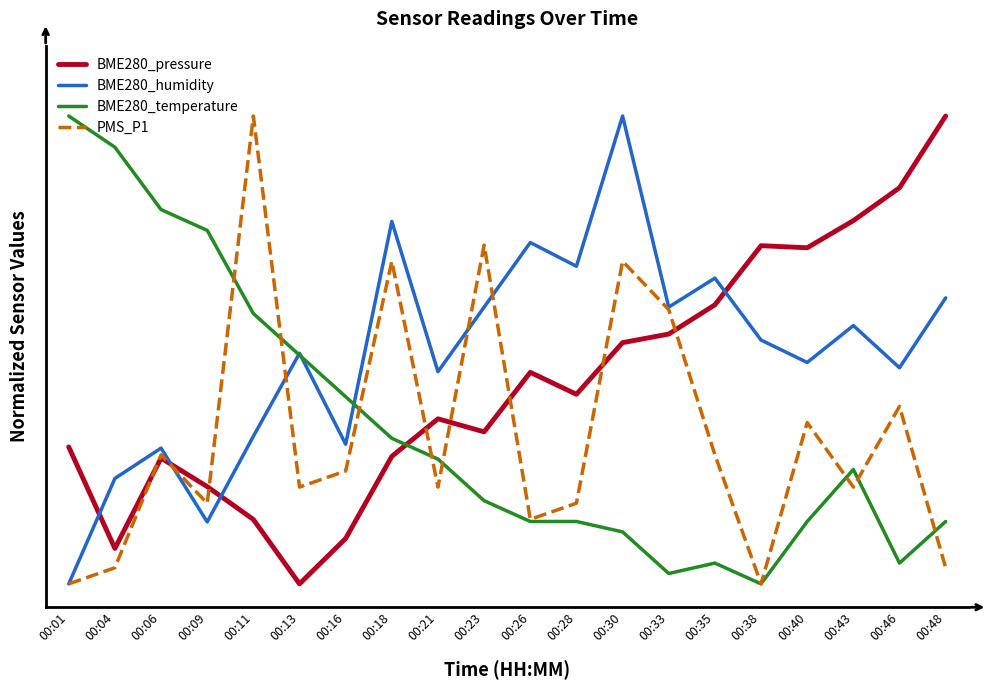

What are all the series names shown in the legend?

BME280_pressure, BME280_humidity, BME280_temperature, PMS_P1